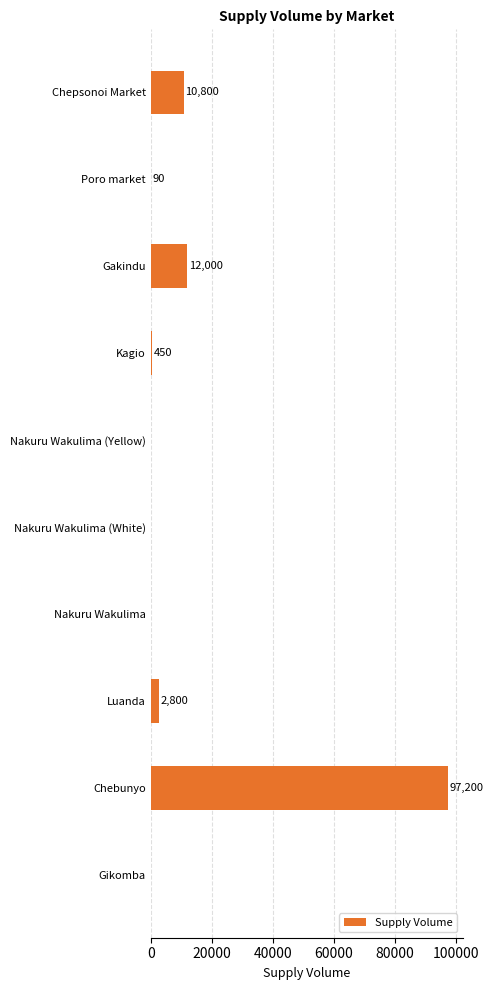

True or false: the data shows 12000 at Gakindu.

True